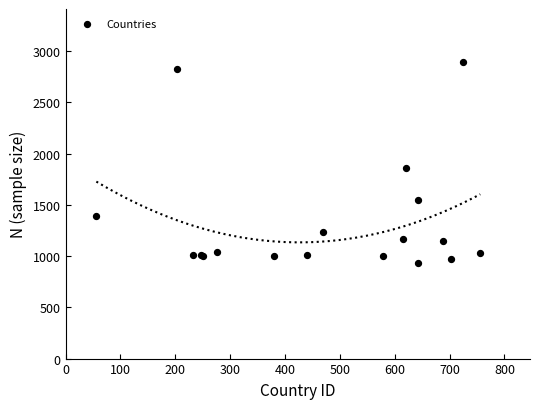

What Y value in the scatter plot is closest to 1913?

1861